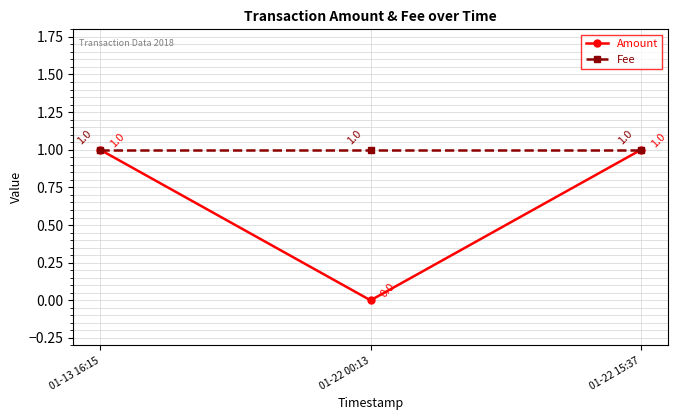

What position from the right is 01-13 16:15?

3